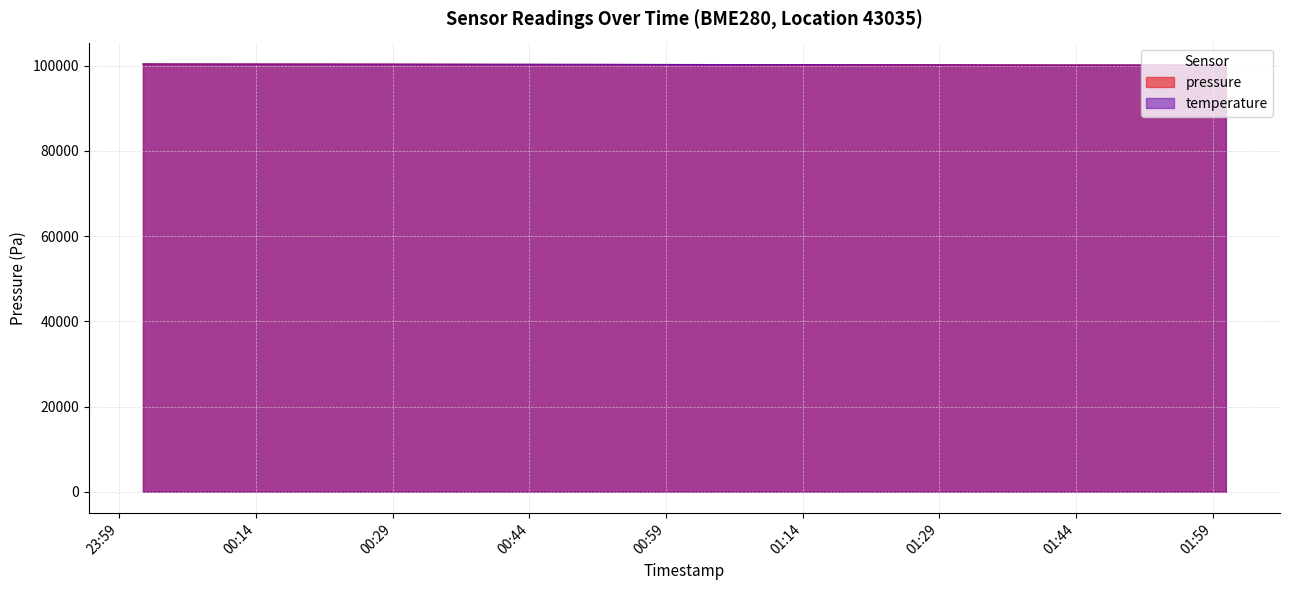

What is the total value across all series at 2023-11-19T02:00:26?

200283.7